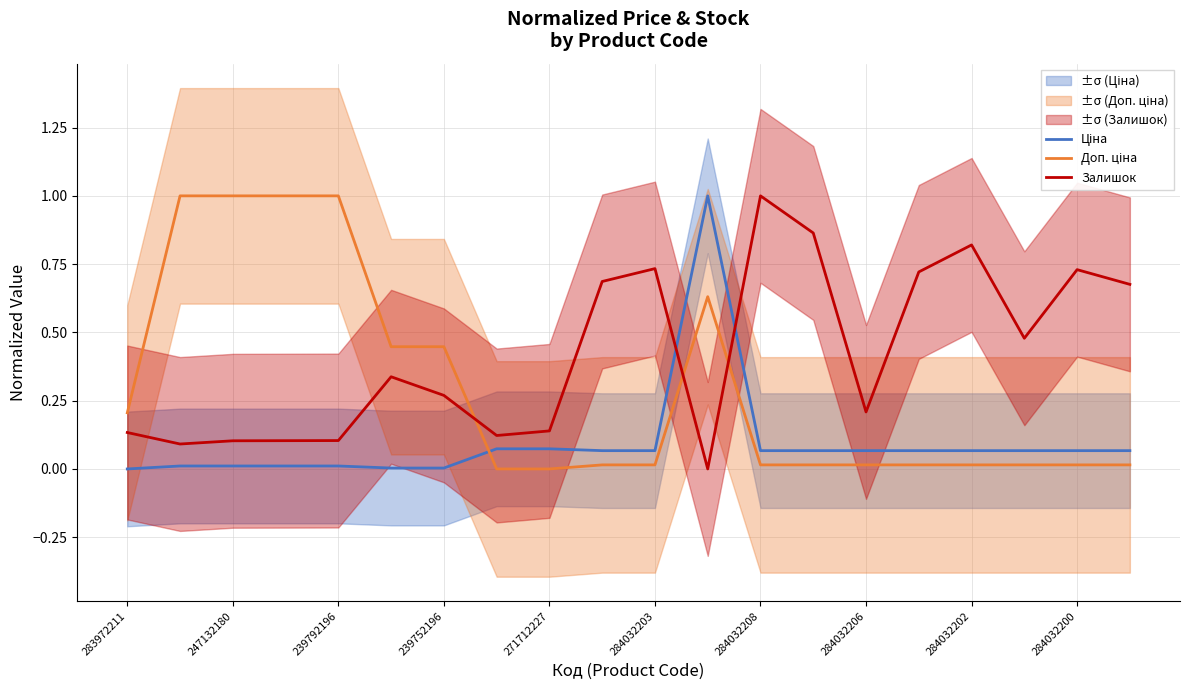

What is the total value across all series at 284032202?

0.9